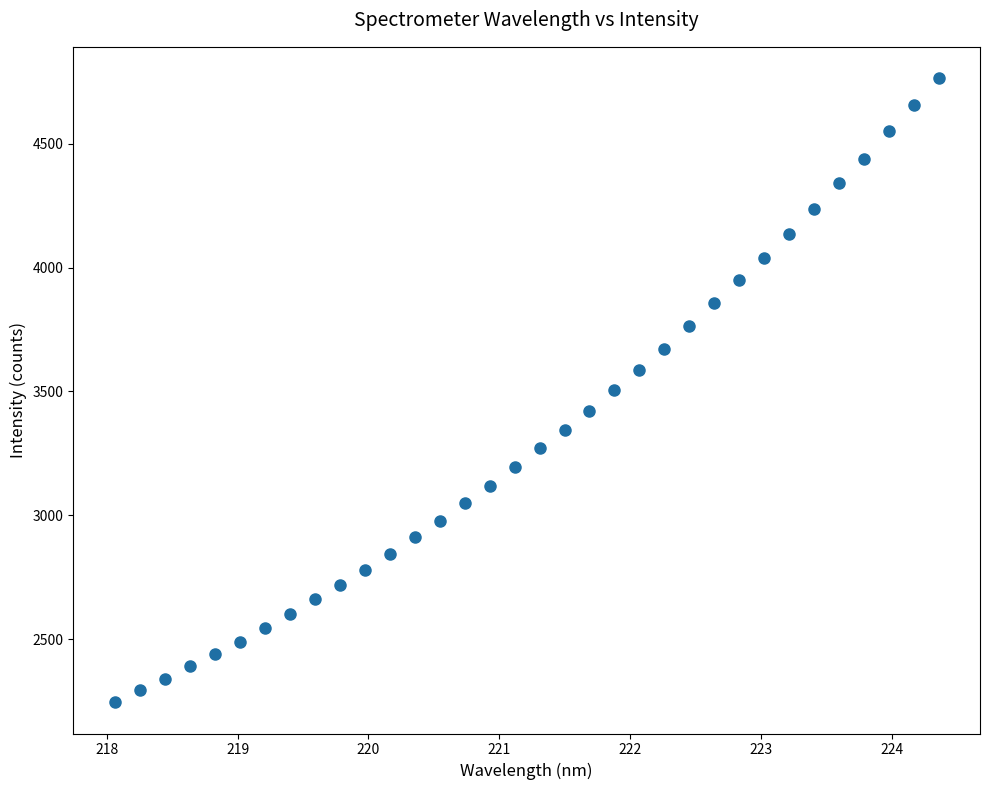

What is the range of X values (max minus min)?

6.3